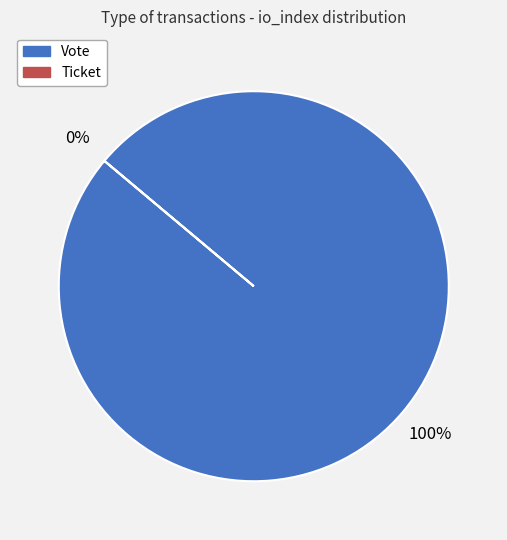

Which slice is the largest?

Vote